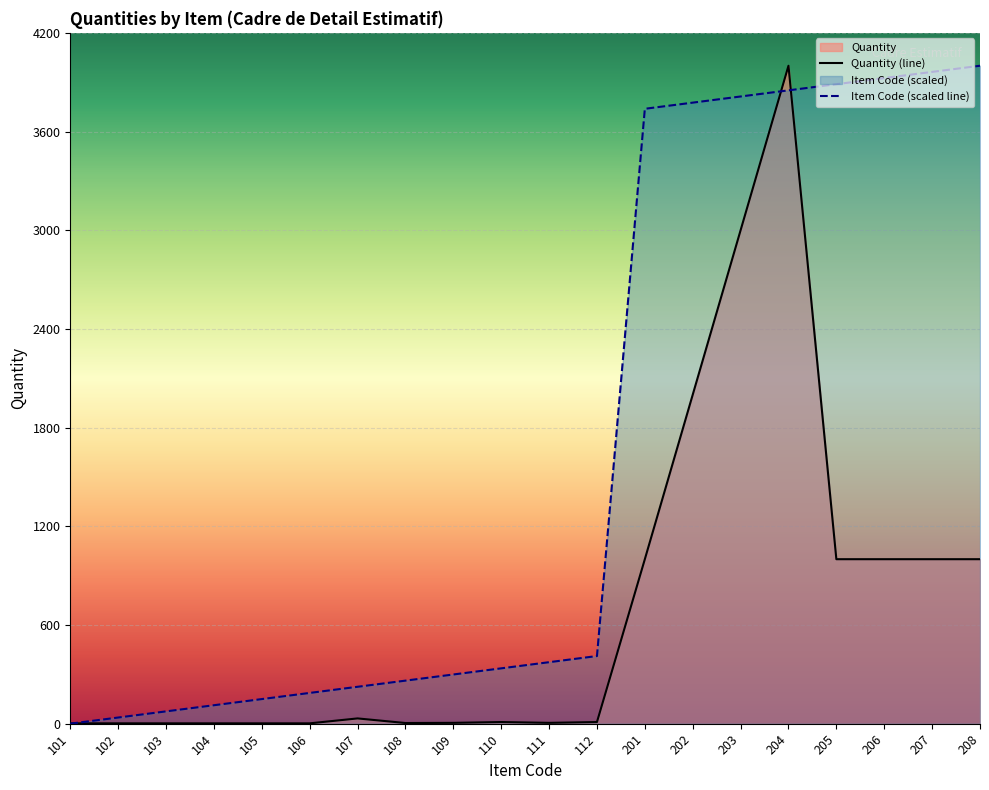

Reading left to right, what are all the values shown in this chart?

Quantity: 2.0	2.0	2.0	2.0	2.0	2.0	32.0	4.0	5.0	10.0	5.0	10.0	1000.0	2000.0	3000.0	4000.0	1000.0	1000.0	1000.0	1000.0
Category Code: 0.0	37.4	74.8	112.1	149.5	186.9	224.3	261.7	299.1	336.4	373.8	411.2	3738.3	3775.7	3813.1	3850.5	3887.9	3925.2	3962.6	4000.0